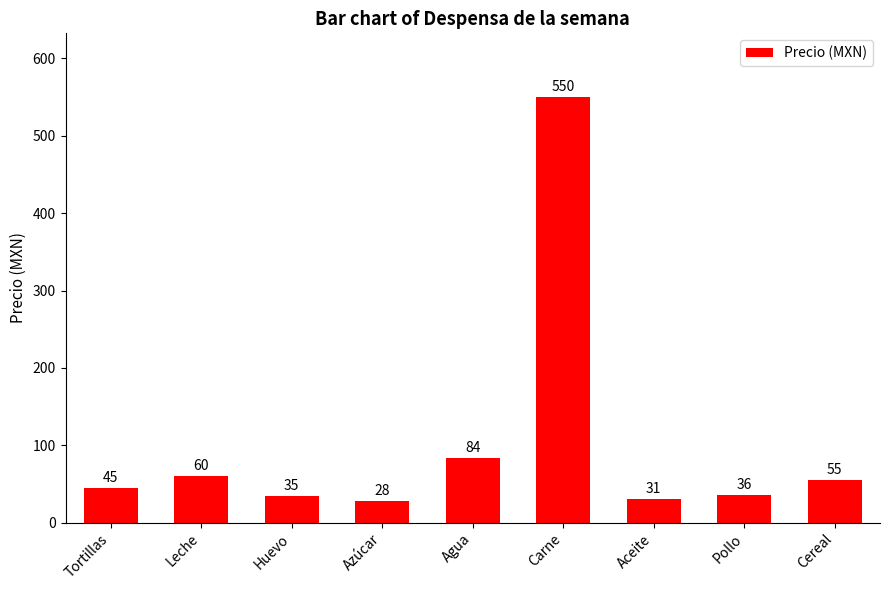

The value at Tortillas is 45. True or false?

True